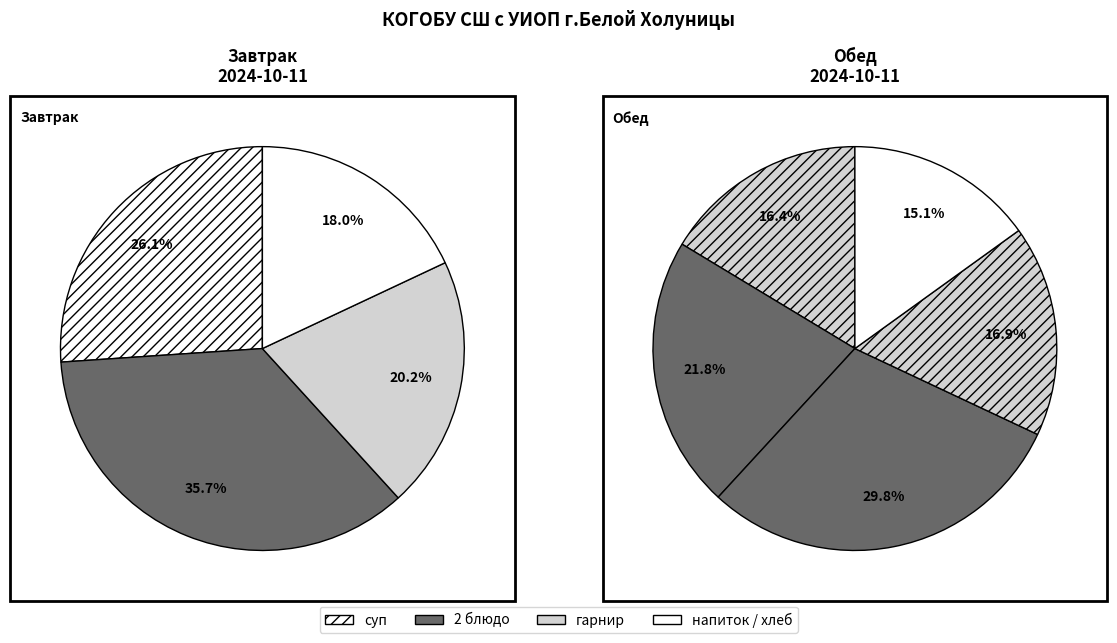

Does Завтрак account for over 50% of the chart?

No